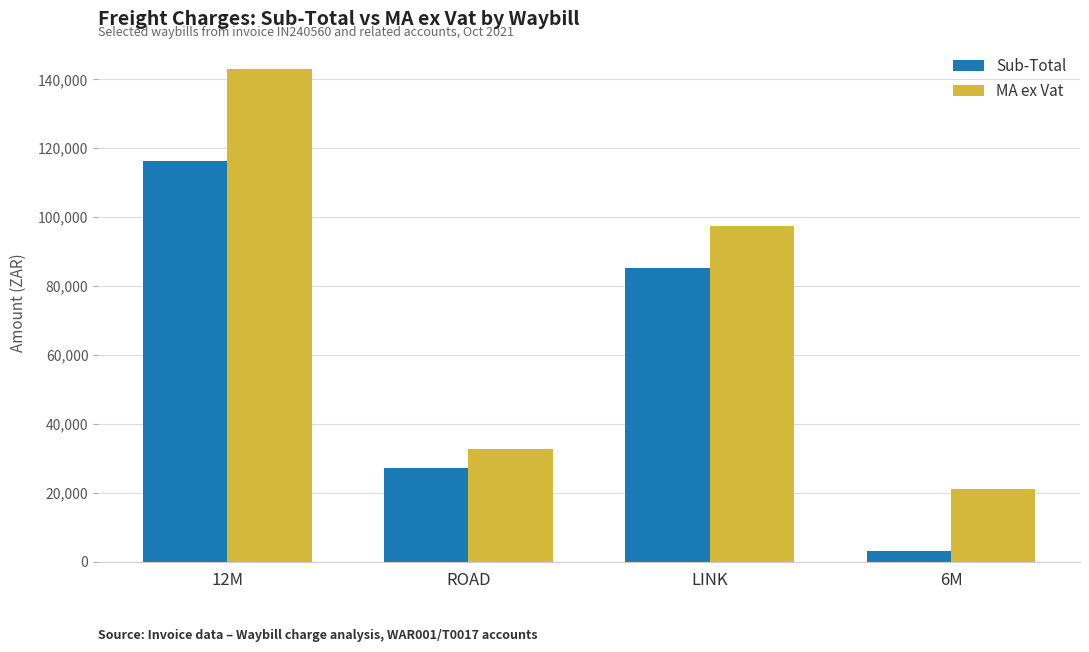

What is the minimum value shown in the chart?

3174.0